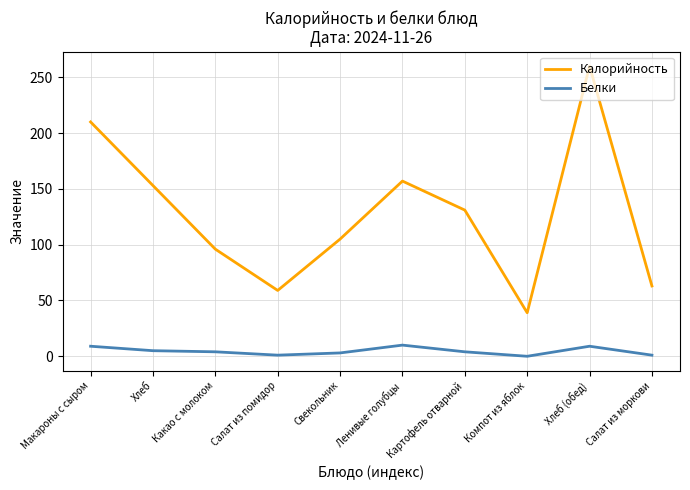

Rank the series by their maximum value, from lowest to highest.

Белки, Калорийность